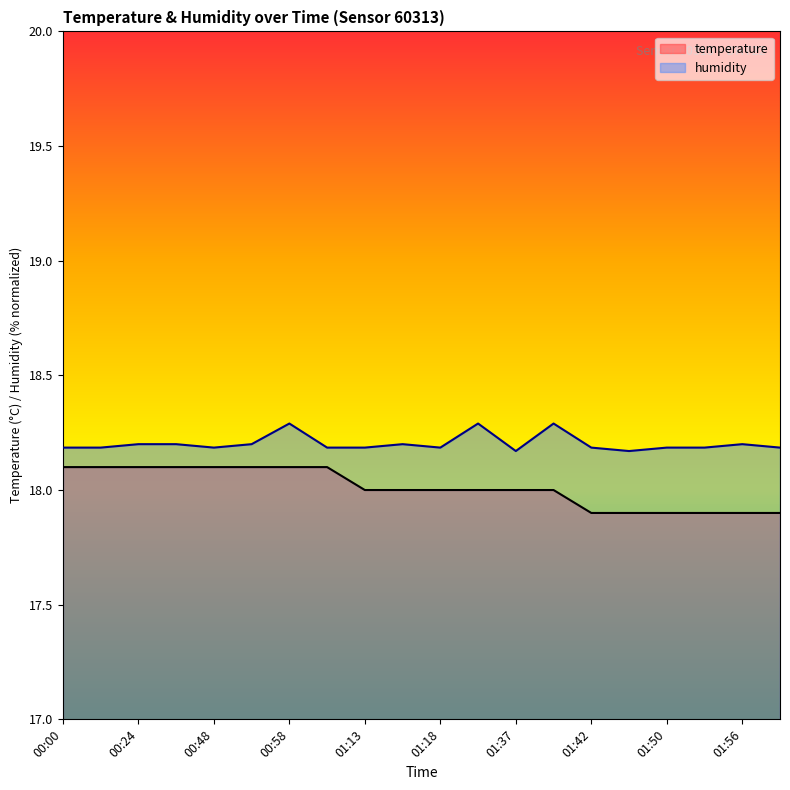

Reading left to right, what are all the values shown in this chart?

temperature: 00:00=0.4	00:12=0.4	00:24=0.4	00:36=0.4	00:48=0.4	01:00=0.4	00:58=0.4	01:06=0.4	01:13=0.3	01:16=0.3	01:18=0.3	01:35=0.3	01:37=0.3	01:40=0.3	01:42=0.3	01:45=0.3	01:50=0.3	01:53=0.3	01:56=0.3	02:00=0.3
humidity: 00:00=0.4	00:12=0.4	00:24=0.4	00:36=0.4	00:48=0.4	01:00=0.4	00:58=0.4	01:06=0.4	01:13=0.4	01:16=0.4	01:18=0.4	01:35=0.4	01:37=0.4	01:40=0.4	01:42=0.4	01:45=0.4	01:50=0.4	01:53=0.4	01:56=0.4	02:00=0.4